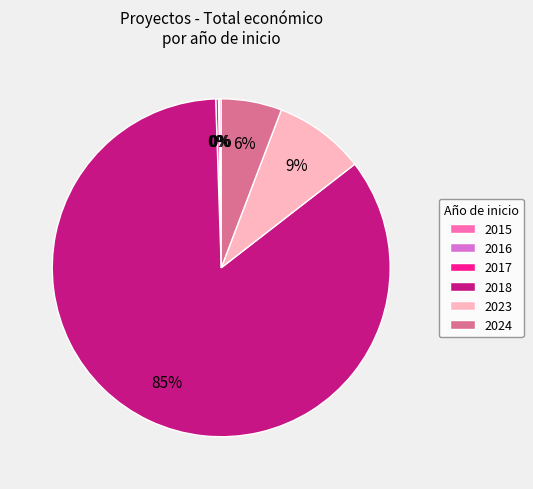

Which category accounts for the majority?

2018